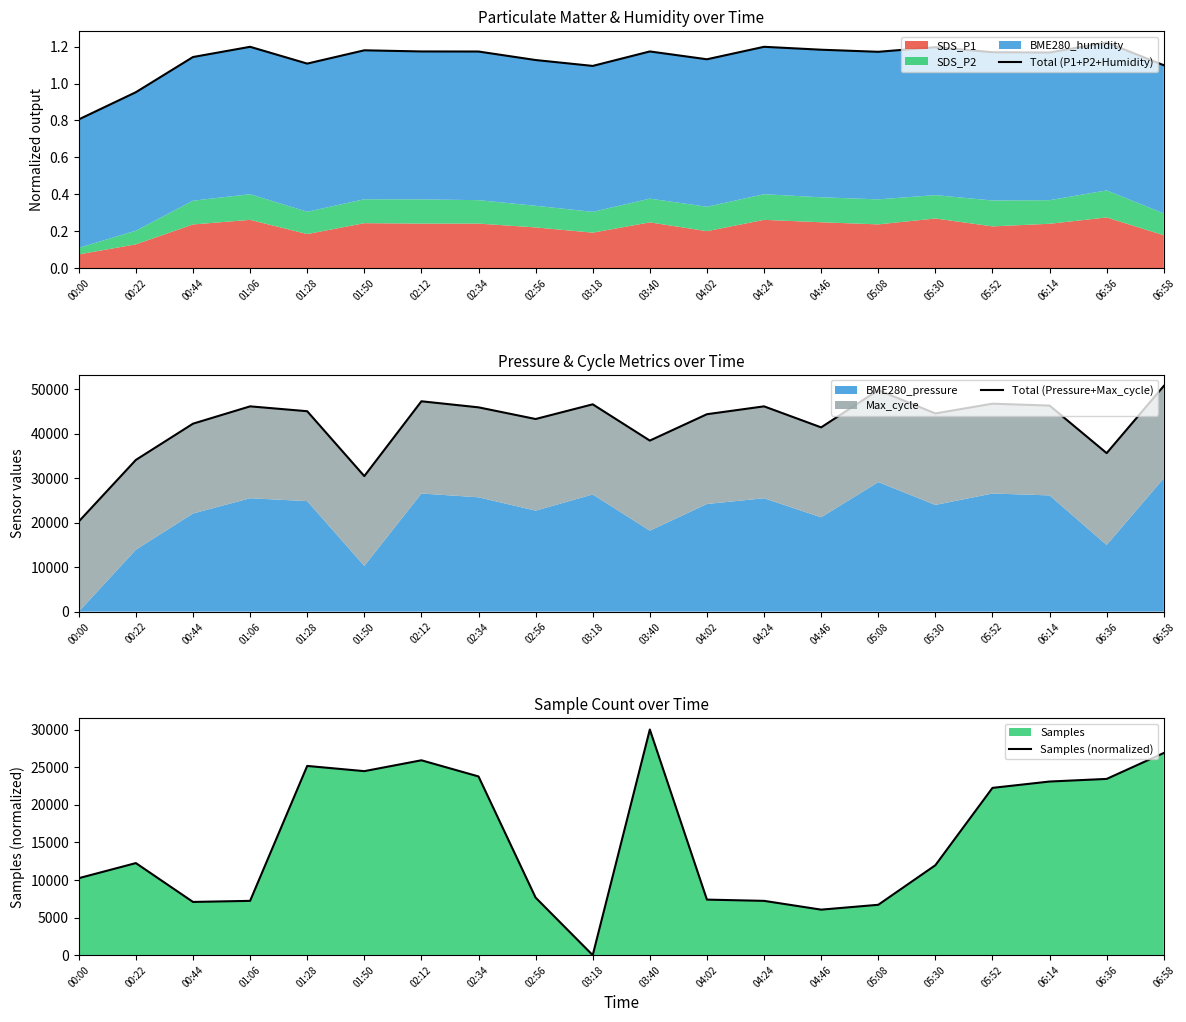

What is the difference between the maximum and minimum values in the Total (Pressure+Max_cycle) series?

30484.0